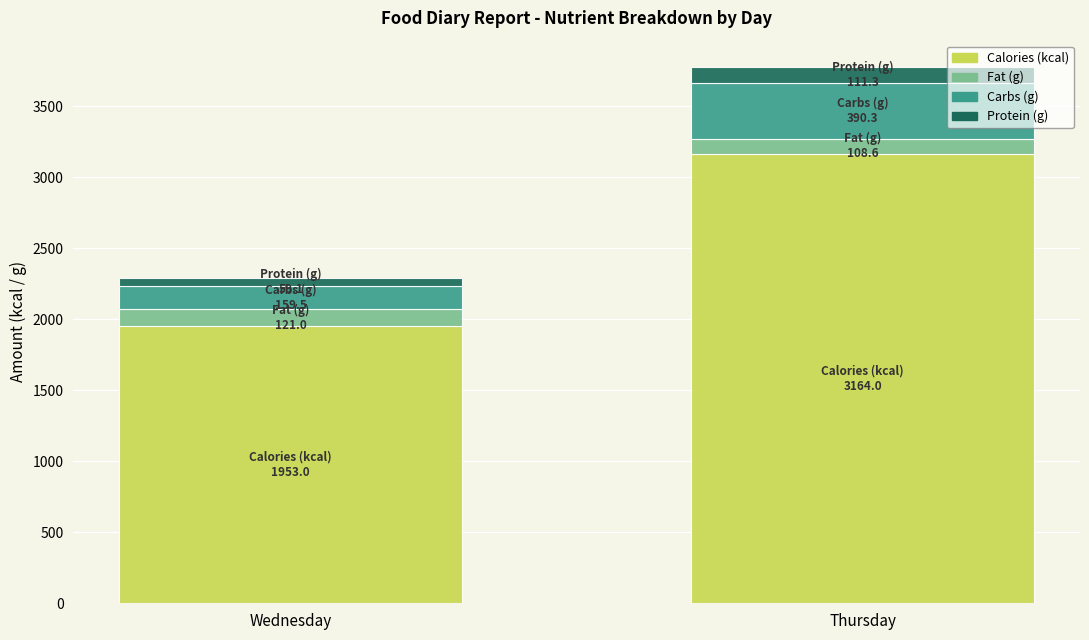

What is the value of the Calories (kcal) bar at the 1st from the left?

1953.0